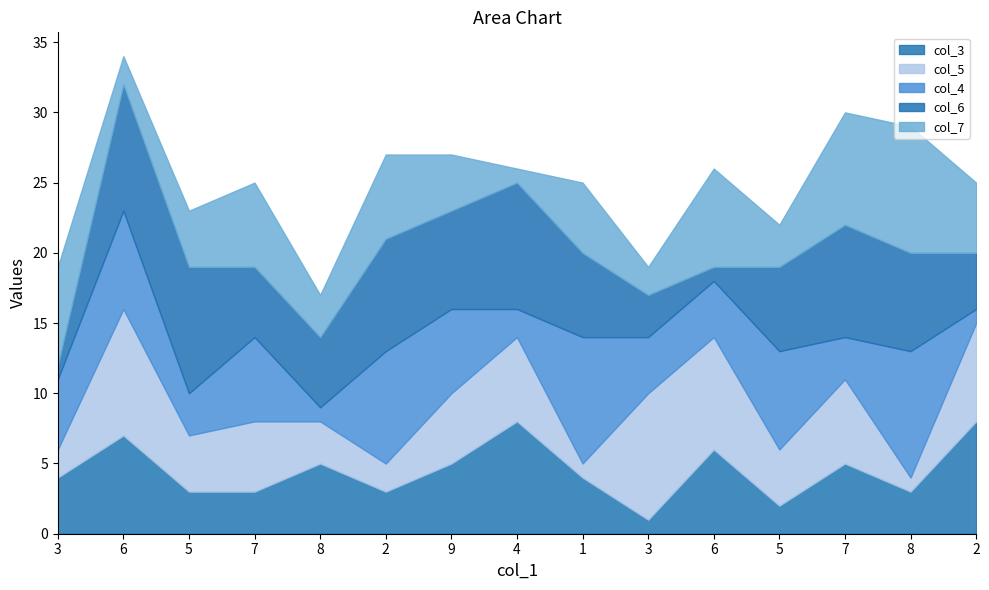

What is the average value of the col_7 series?

5